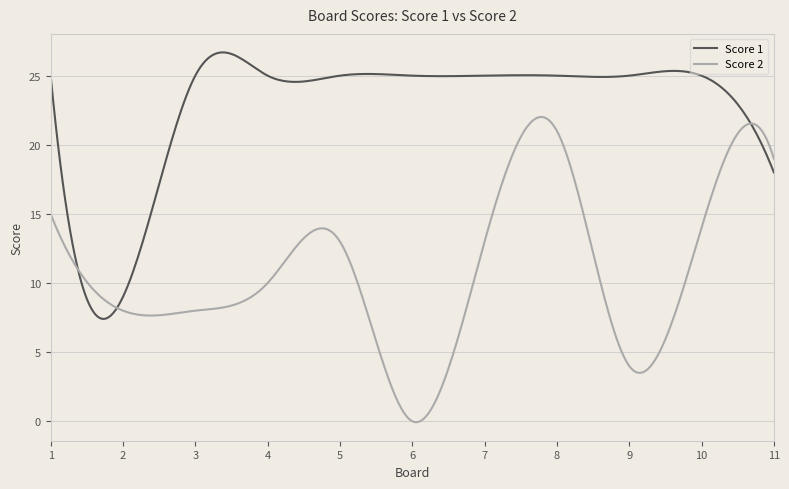

Which series has the largest total across all categories?

Score 1